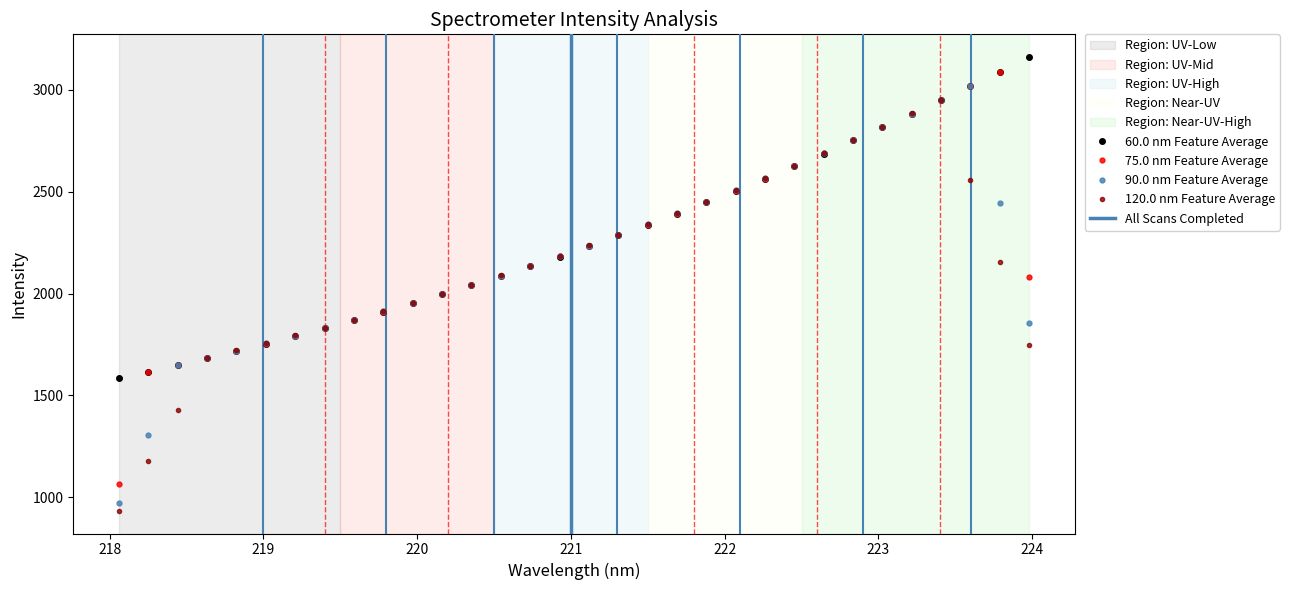

What is the minimum value for 60.0 nm Feature Average?

1585.8